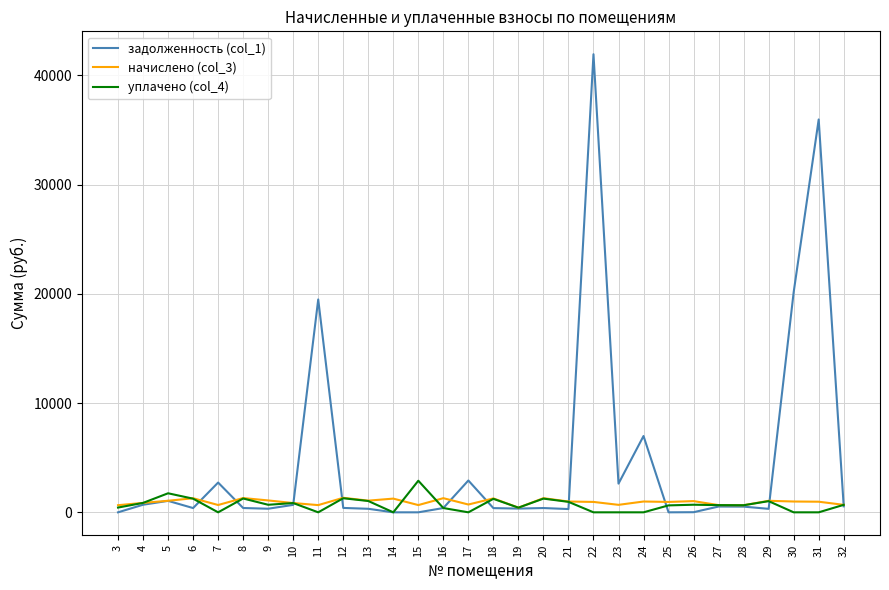

At 31, list the series in order from largest to smallest.

задолженность (col_1), начислено (col_3), уплачено (col_4)